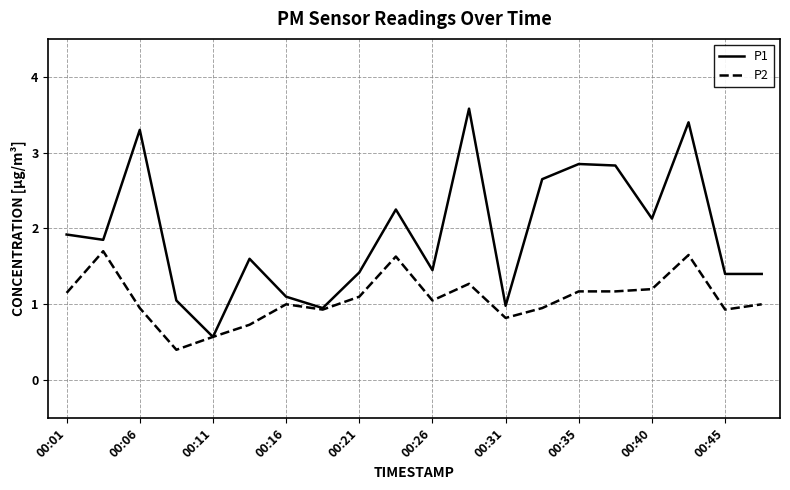

Does the chart have visible grid lines?

Yes